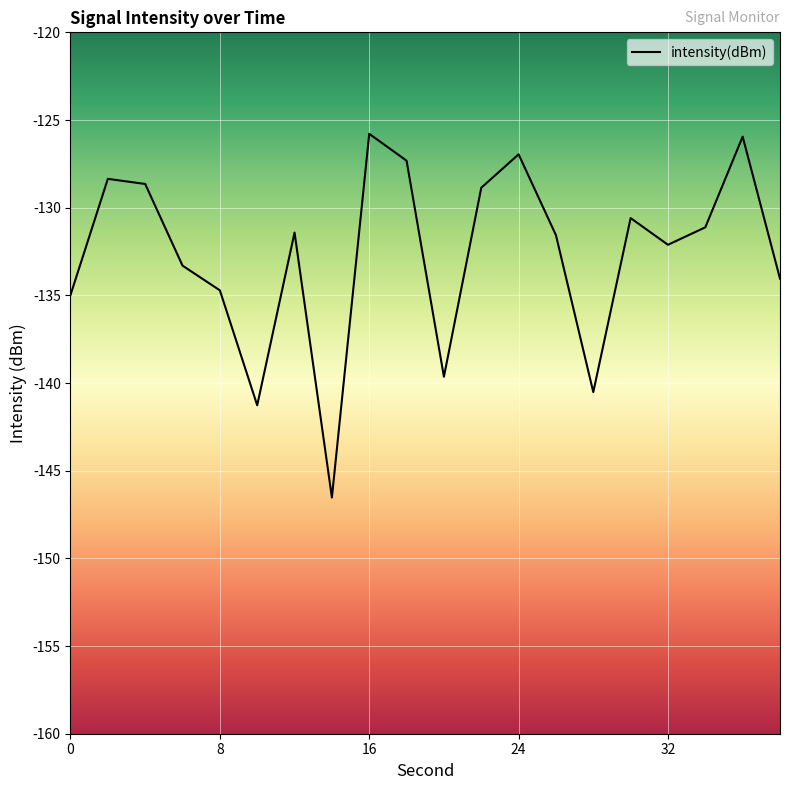

What is the difference between the maximum and minimum values?

20.7